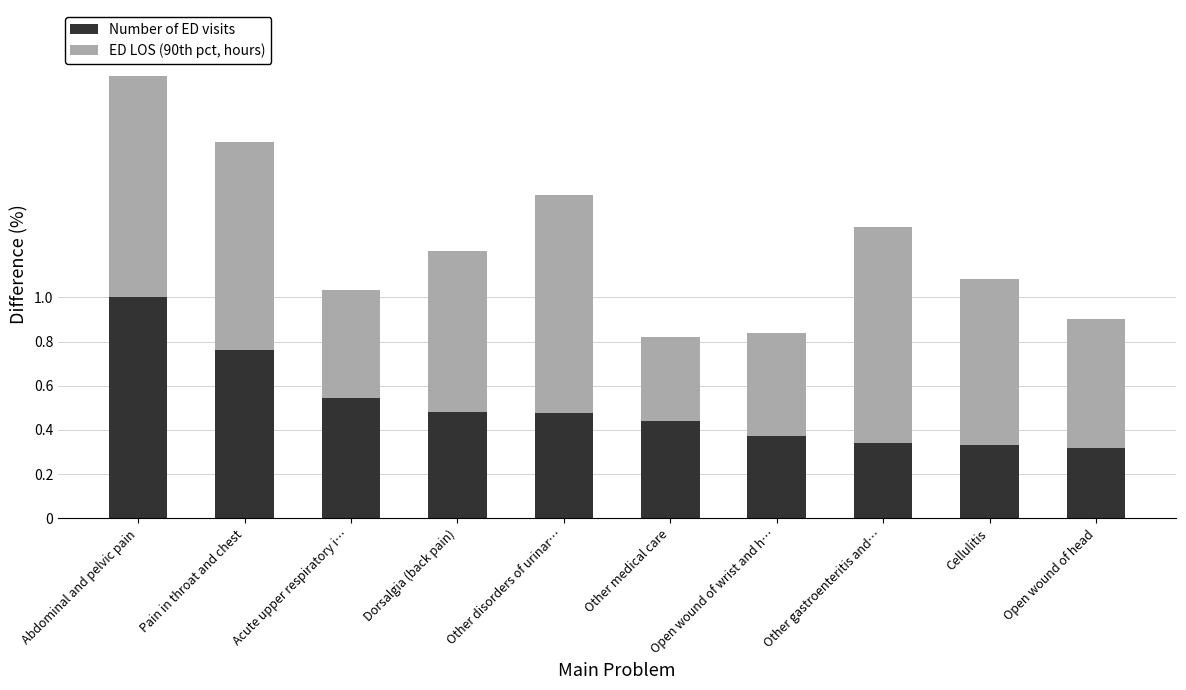

Is it true that Number of ED visits equals 0.9 at Acute upper respiratory i…?

False